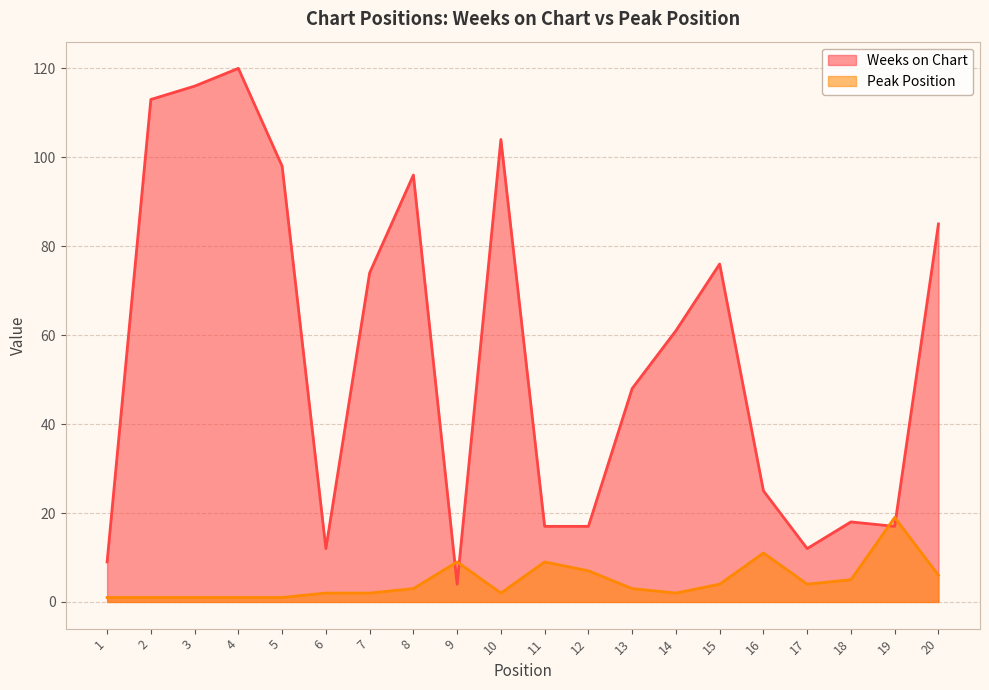

What is the maximum value shown in the chart?

120